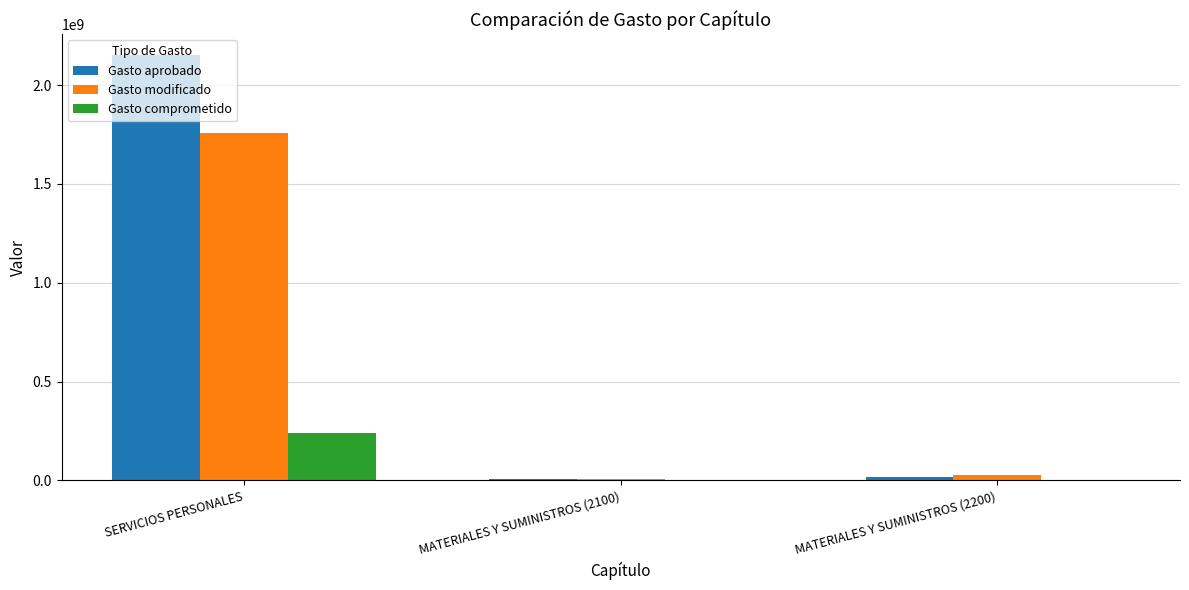

How many data points does each series have?

3